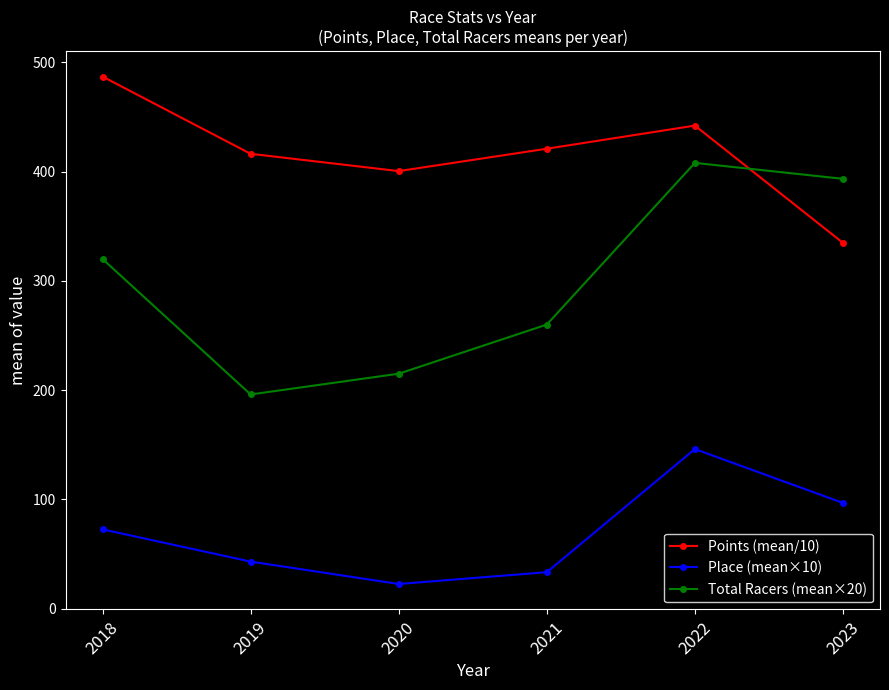

How many data points in Total Racers (mean×20) are less than 320?

3